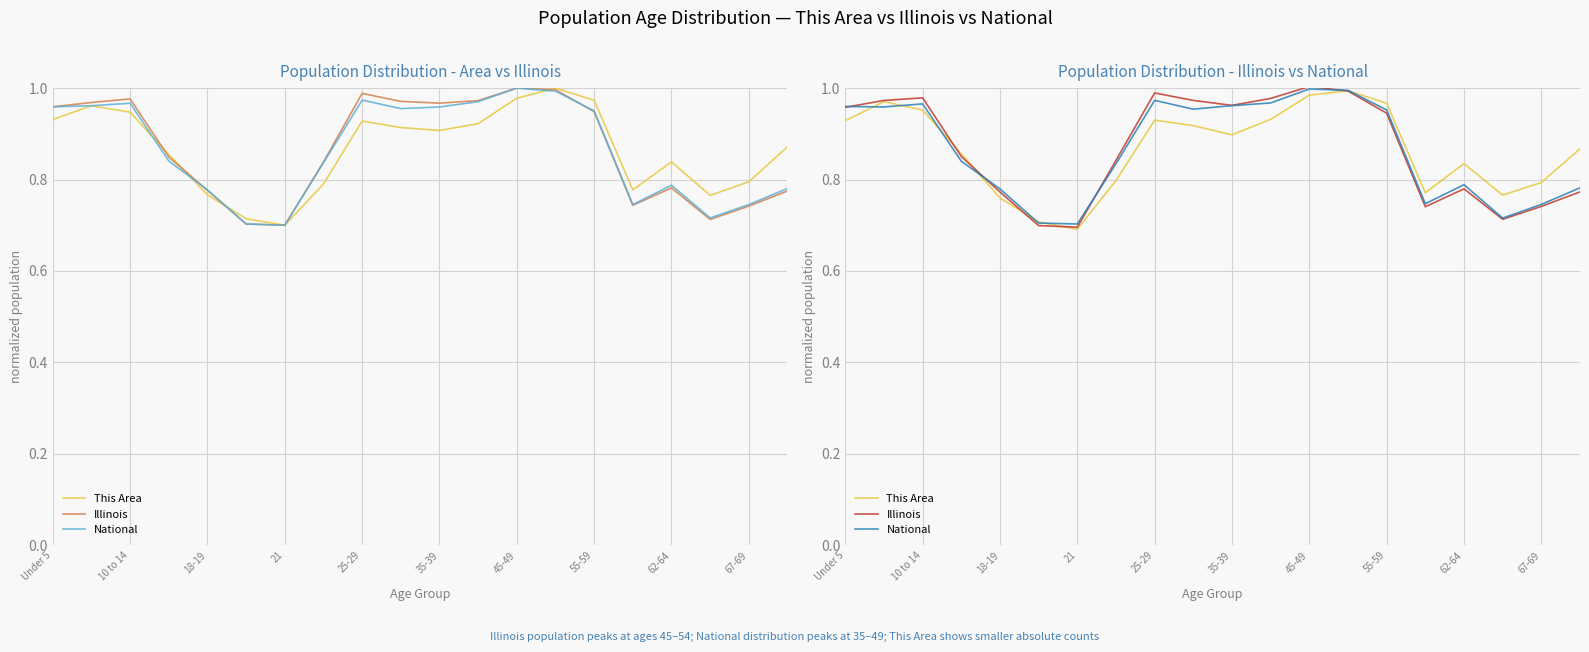

What are all the series names shown in the legend?

This Area, Illinois, National